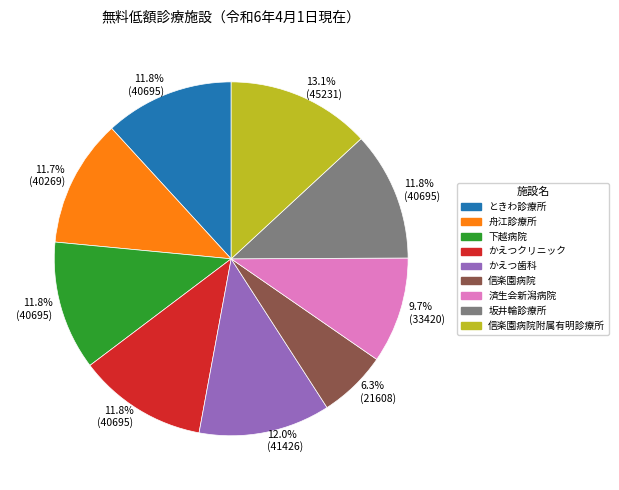

What percentage do 坂井輪診療所 and 信楽園病院附属有明診療所 together represent?

24.9%